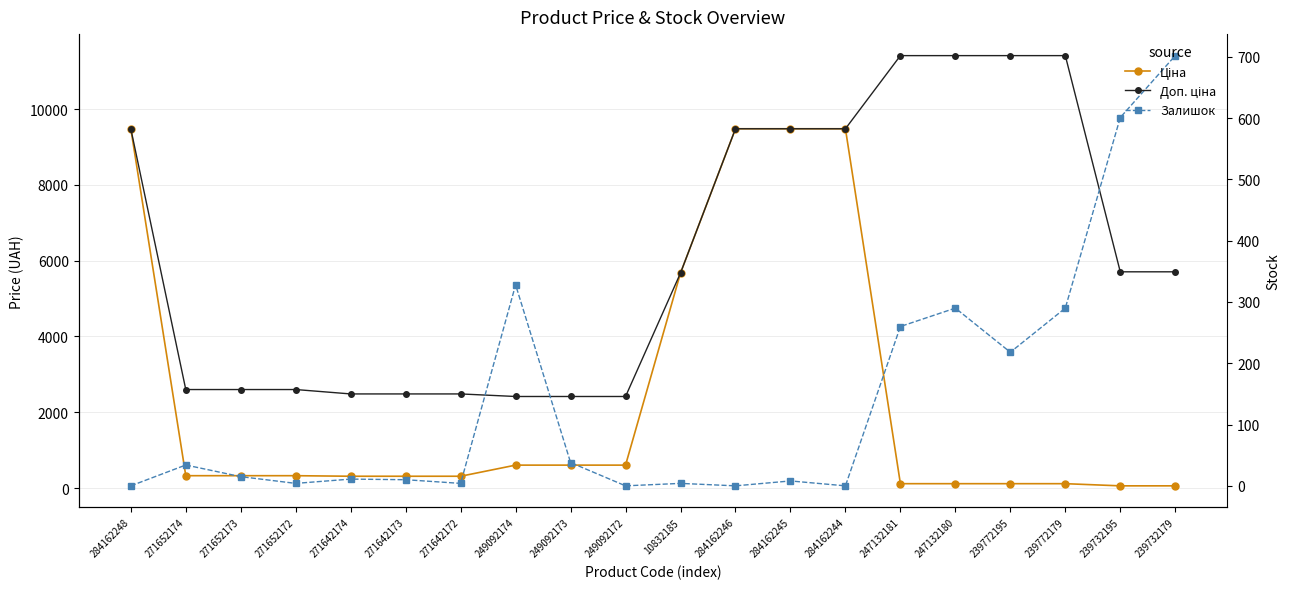

Reading left to right, transcribe all the data shown in this chart.

Ціна: 284162248=9480.1	271652174=324.8	271652173=324.8	271652172=324.8	271642174=310.3	271642173=310.3	271642172=310.3	249092174=603.7	249092173=603.7	249092172=603.7	10832185=5673.8	284162246=9480.1	284162245=9480.1	284162244=9480.1	247132181=114.1	247132180=114.1	239772195=114.1	239772179=114.1	239732195=57.0	239732179=57.0
Доп. ціна: 284162248=9480.1	271652174=2598.3	271652173=2598.3	271652172=2598.3	271642174=2482.4	271642173=2482.4	271642172=2482.4	249092174=2414.8	249092173=2414.8	249092172=2414.8	10832185=5673.8	284162246=9480.1	284162245=9480.1	284162244=9480.1	247132181=11410.0	247132180=11410.0	239772195=11410.0	239772179=11410.0	239732195=5705.0	239732179=5705.0
Залишок: 284162248=0.0	271652174=34.0	271652173=15.0	271652172=4.0	271642174=11.0	271642173=10.0	271642172=4.0	249092174=328.0	249092173=38.0	249092172=0.0	10832185=4.0	284162246=0.0	284162245=8.0	284162244=0.0	247132181=260.0	247132180=290.0	239772195=218.0	239772179=290.0	239732195=601.0	239732179=702.0